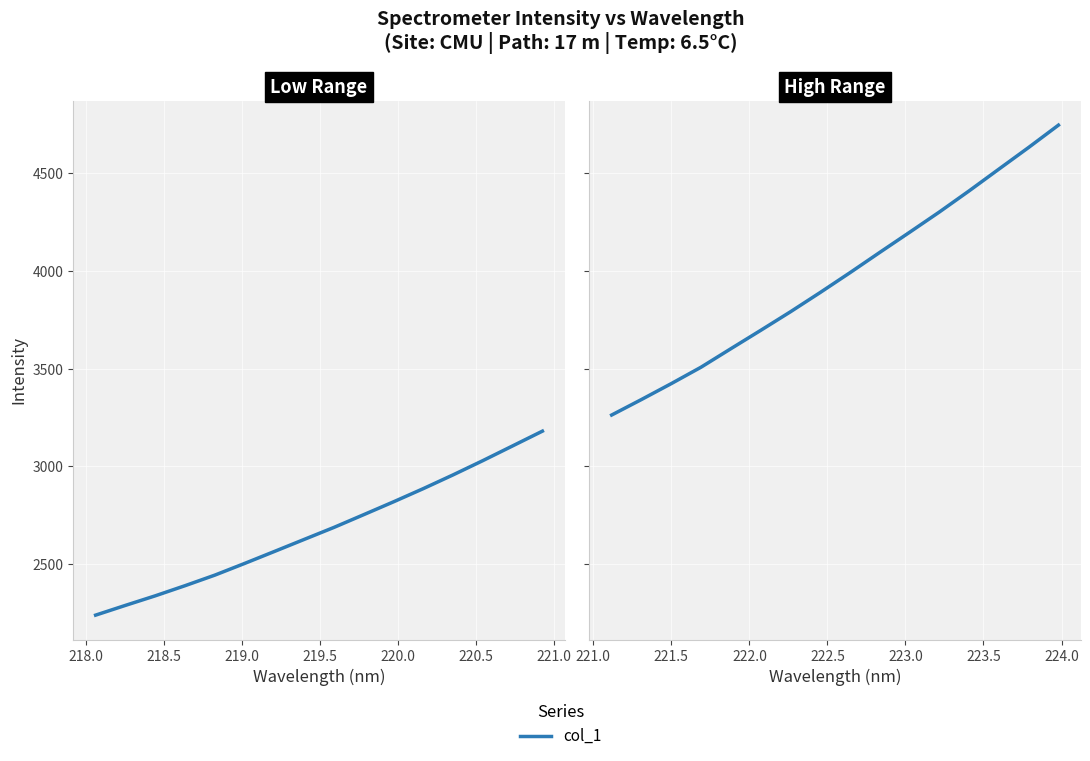

What is the value of the 1st point from the left?

3263.4